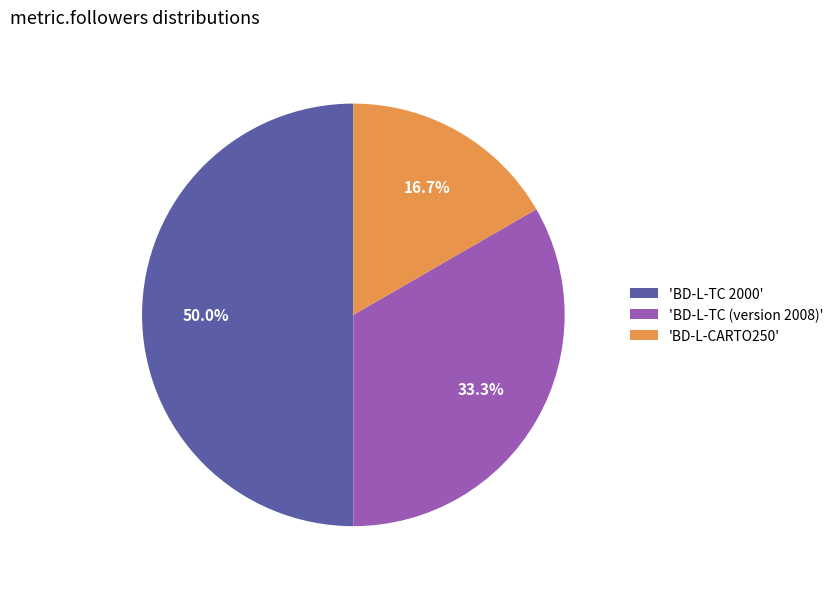

Rank the categories by value from lowest to highest.

'BD-L-CARTO250', 'BD-L-TC (version 2008)', 'BD-L-TC 2000'